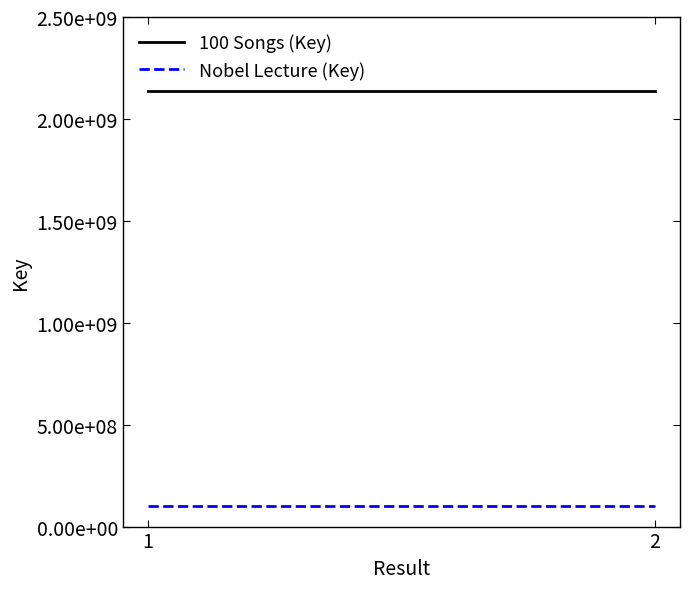

How many lines are shown in the chart?

2